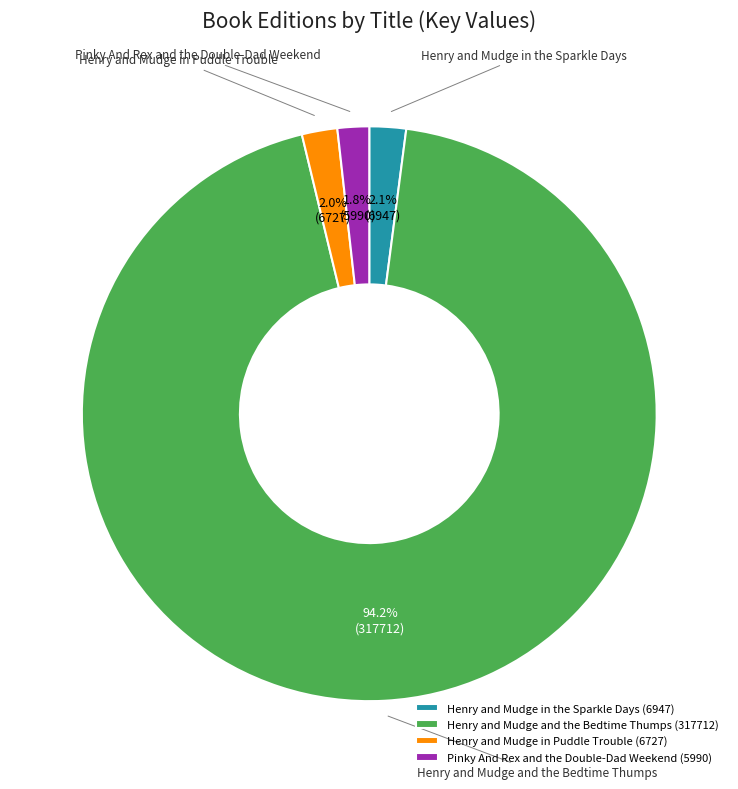

Count the number of slices in the pie.

4